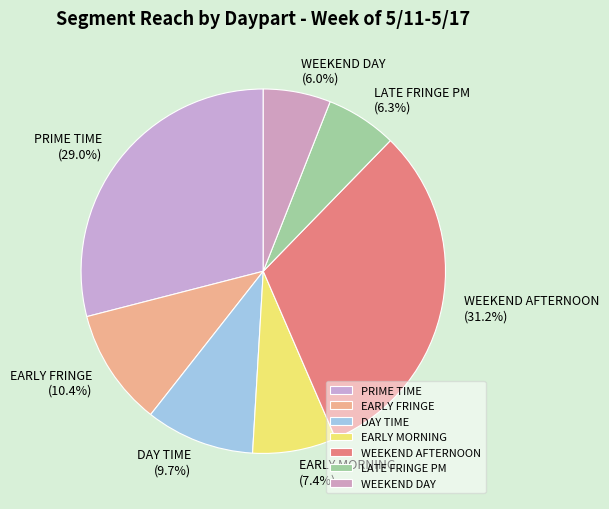

To the nearest percent, what is the difference between the largest and smallest slice percentages?

25%